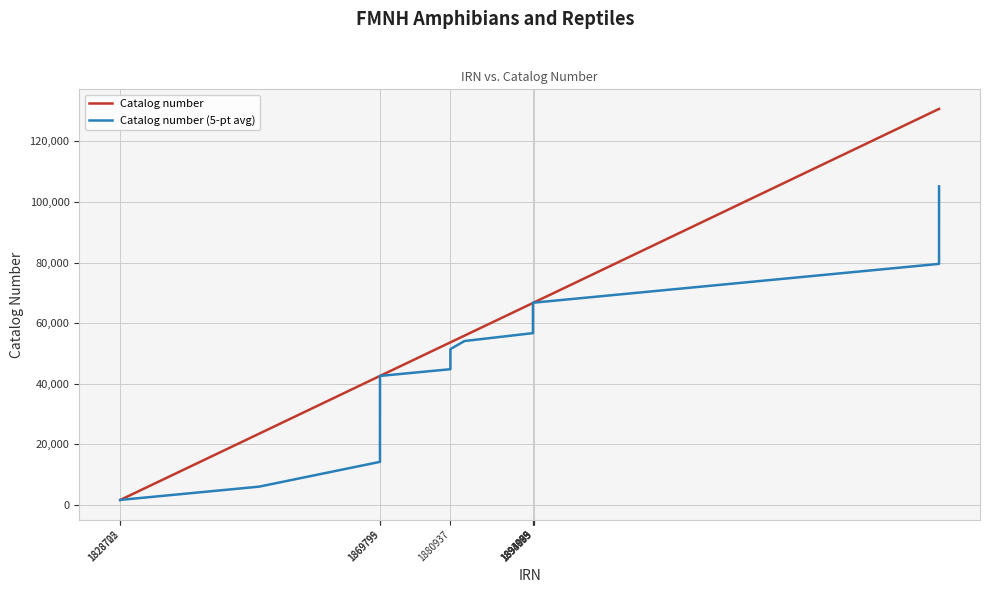

List the series in order of their peak value, highest first.

Catalog number, Catalog number (5-pt avg)